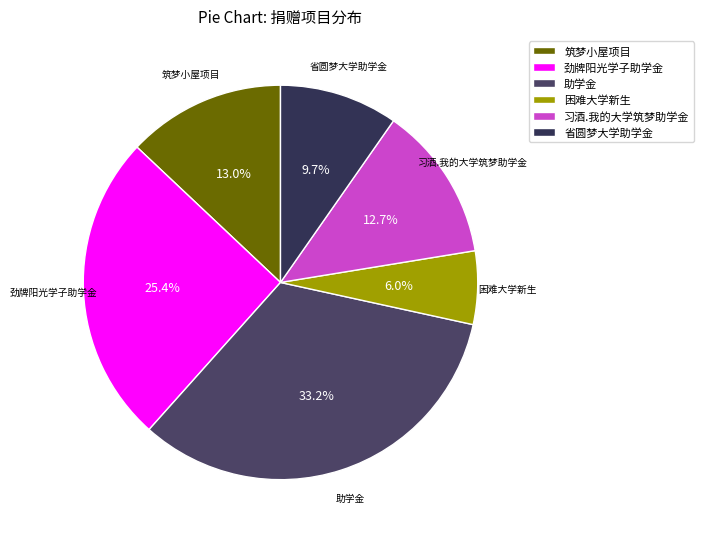

Which slice is the smallest?

困难大学新生